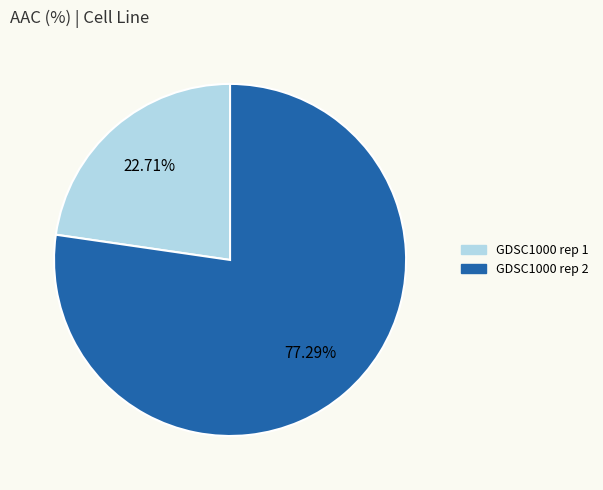

How much of the chart is everything except GDSC1000 rep 2?

22.7%